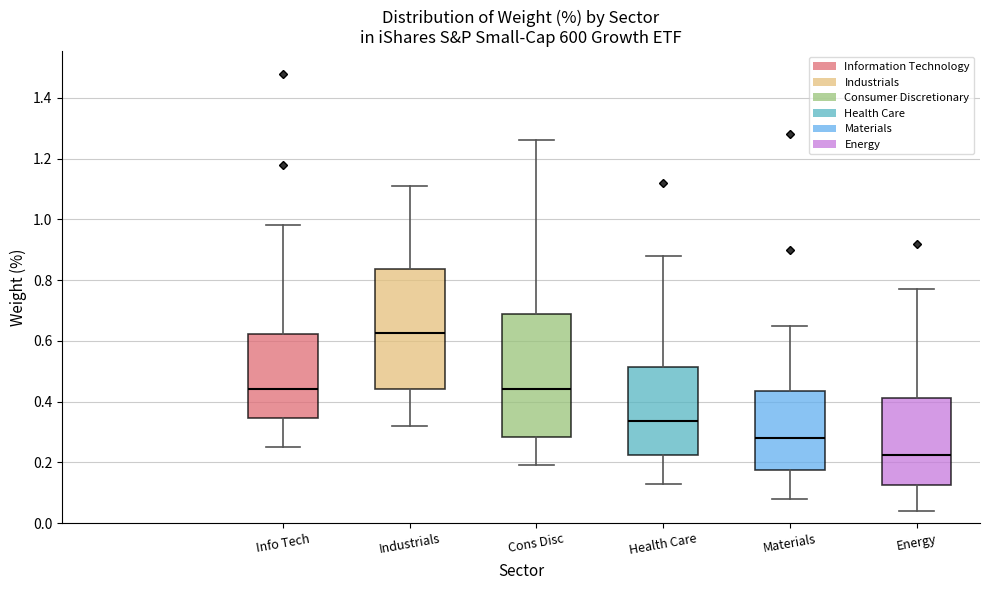

Which box has the lowest median line?

Energy